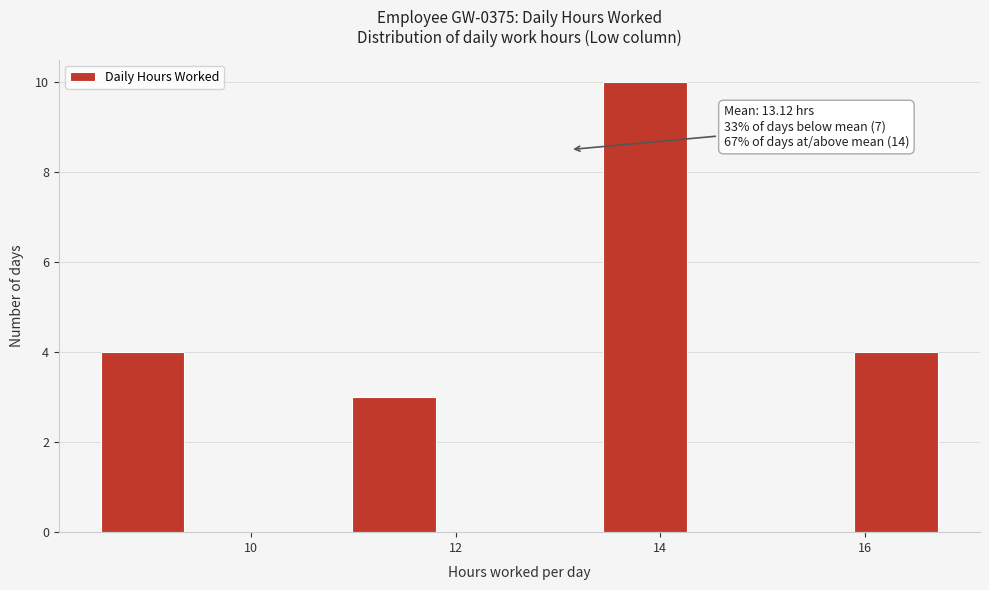

Over which range of the x-axis is the bar tallest?

13.4 to 14.2